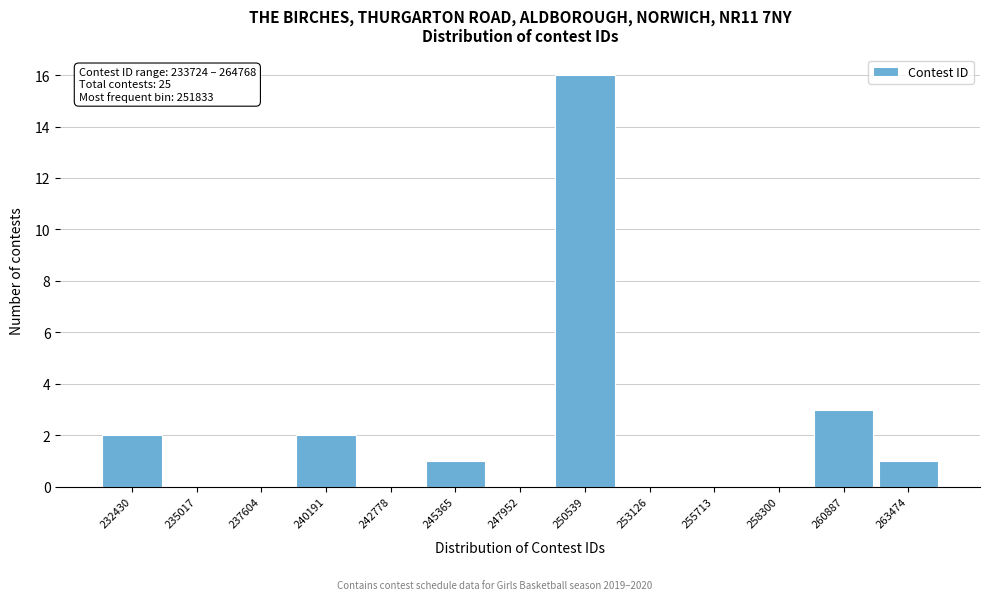

Reading left to right, transcribe all the data shown in this chart.

232430=2	235017=0	237604=0	240191=2	242778=0	245365=1	247952=0	250539=16	253126=0	255713=0	258300=0	260887=3	263474=1